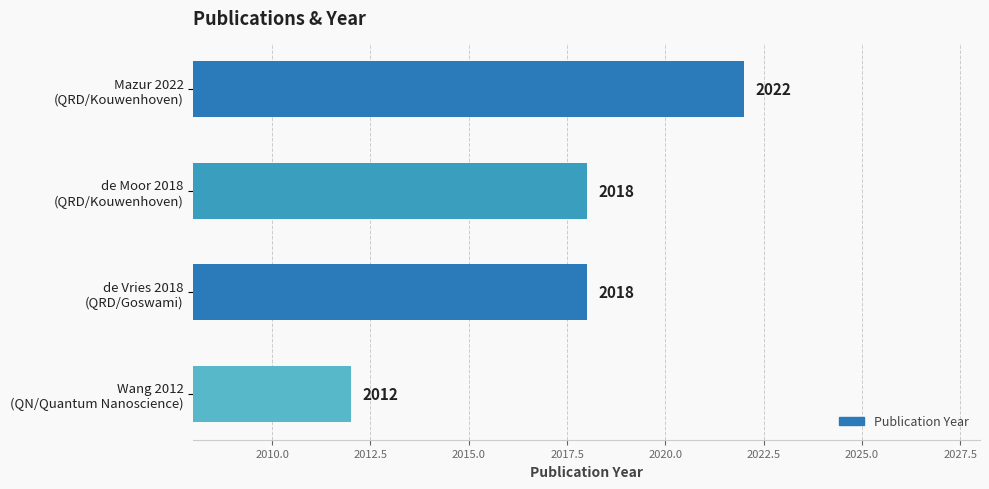

How many distinct data groups are displayed?

1